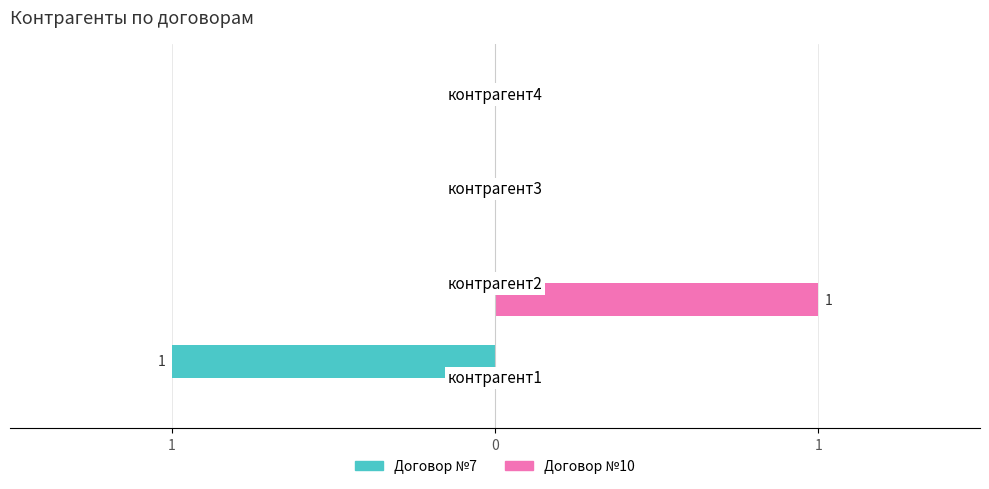

Reading left to right, what are all the values shown in this chart?

Договор №7: -1	0	0	0
Договор №10: 0	1	0	0